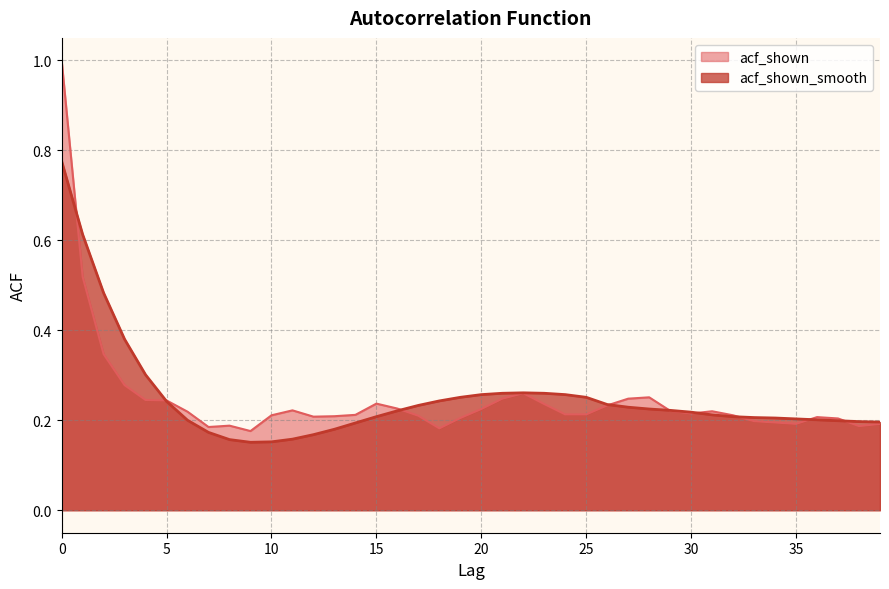

How many data points does each series have?

40